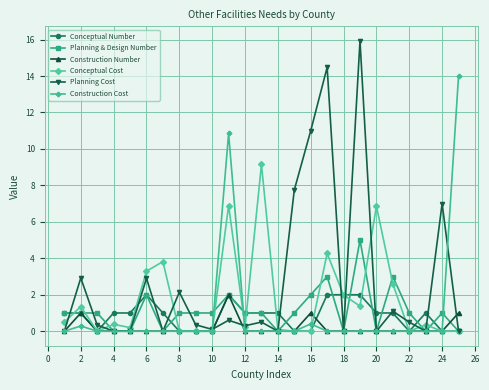

Which series has the widest spread of values?

Planning Cost